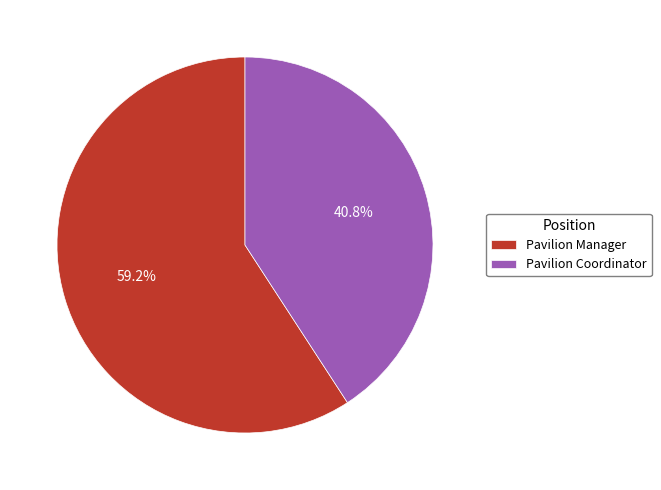

The Pavilion Coordinator slice represents 55% of the pie. True or false?

False